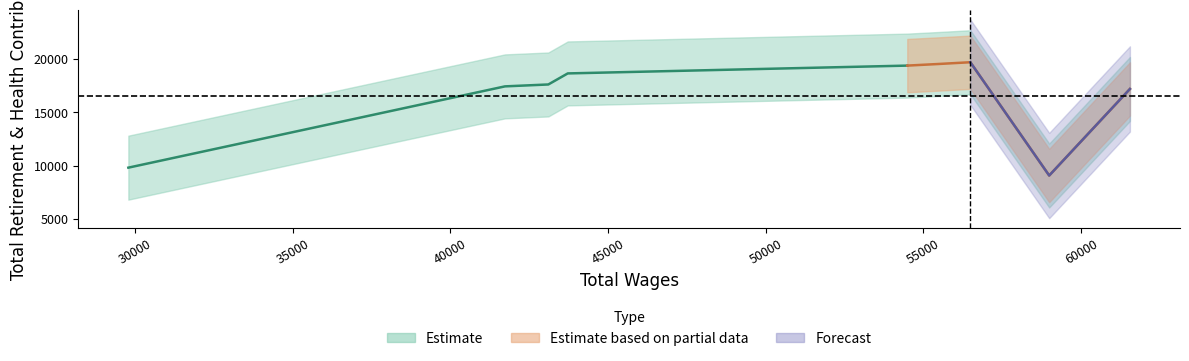

True or false: the data shows 17423 at 41734.

True